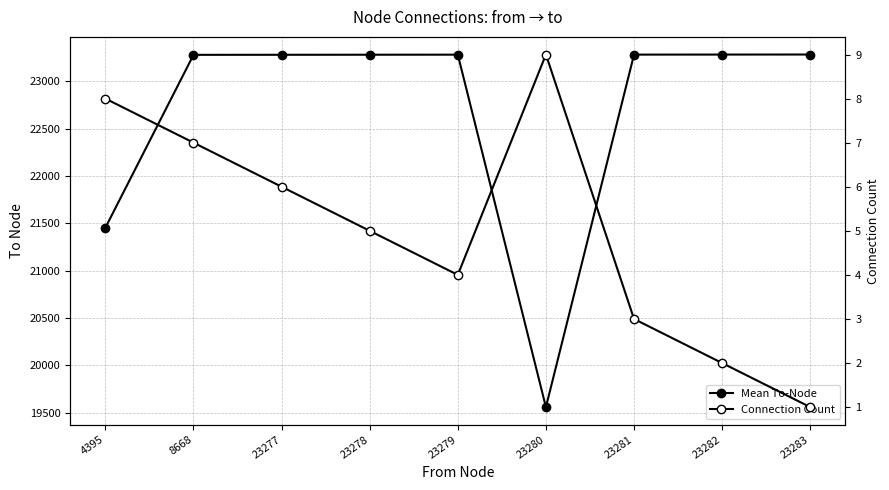

List the labels in order of Connection Count value, largest first.

23280, 4395, 8668, 23277, 23278, 23279, 23281, 23282, 23283